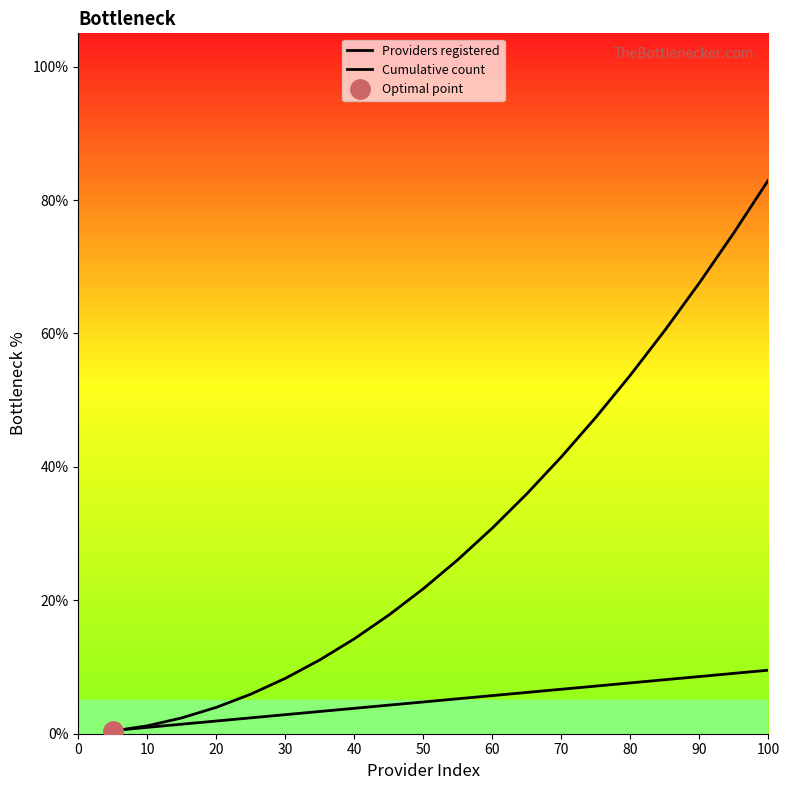

What is the minimum value for Cumulative count?

0.4